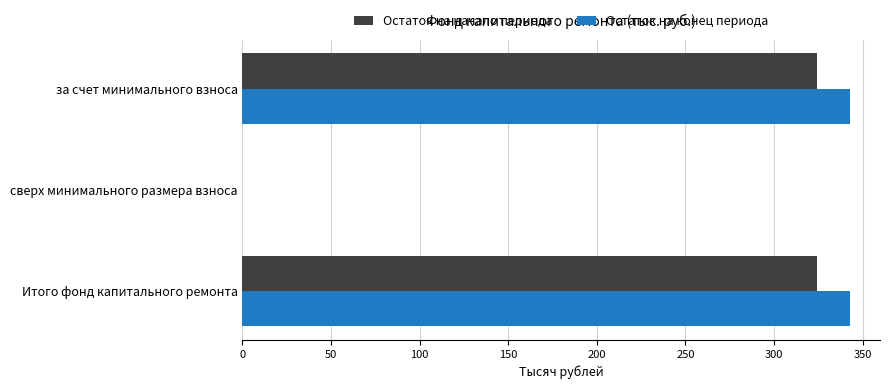

The value of Остаток на конец периода at Итого фонд капитального ремонта is 342.6. True or false?

True